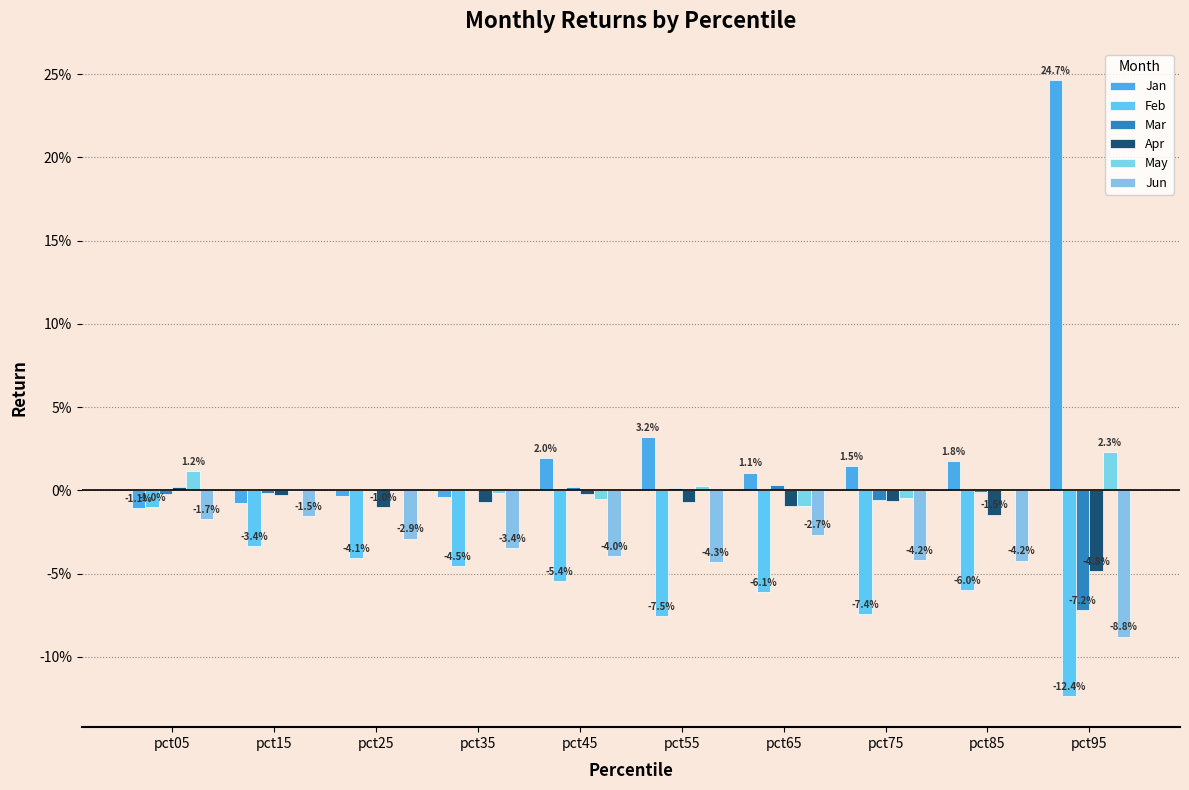

List the labels in order of Mar value, smallest first.

pct95, pct75, pct05, pct15, pct85, pct25, pct35, pct55, pct45, pct65